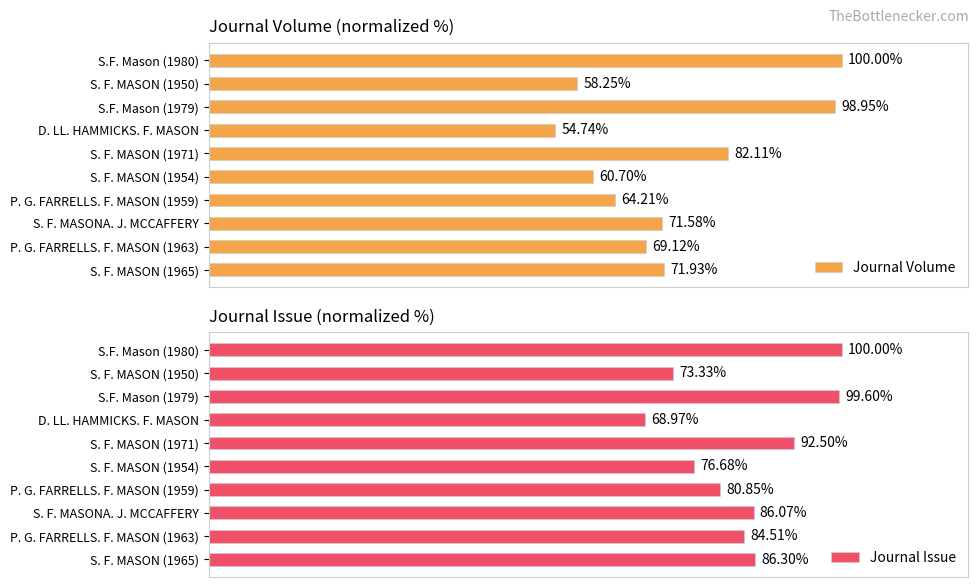

What is the value of the Journal Issue bar at the 4th from the left?

69.0